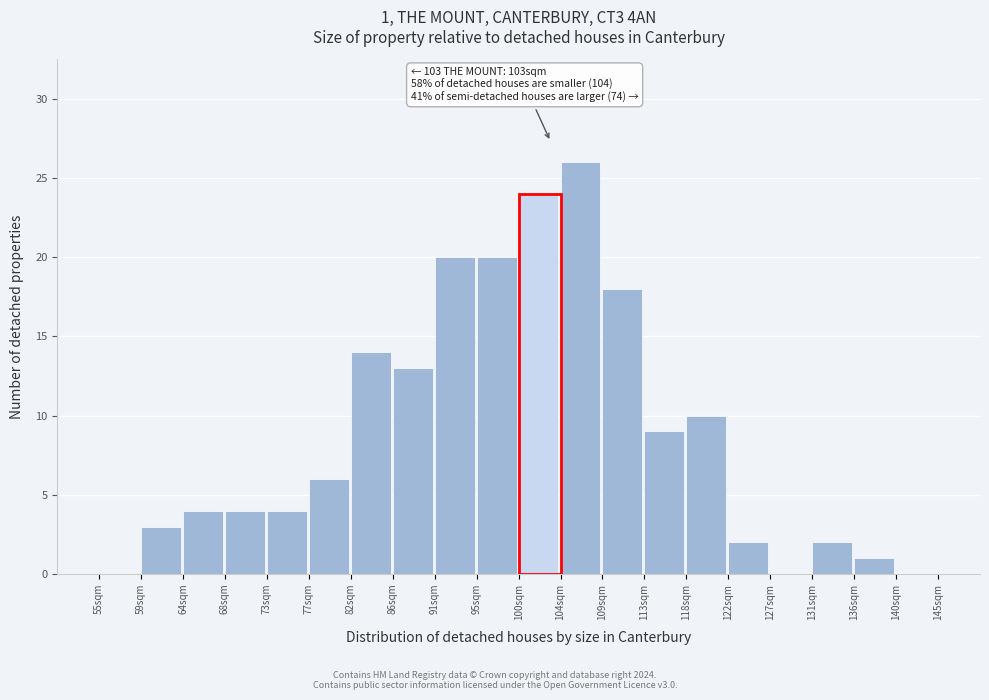

Over which range of the x-axis is the bar tallest?

104.5 to 109.0